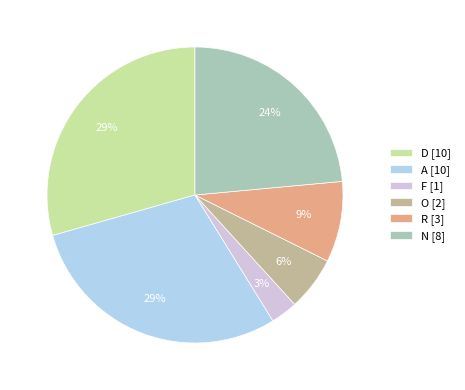

Is it true that R [3] is 20% of the pie?

False